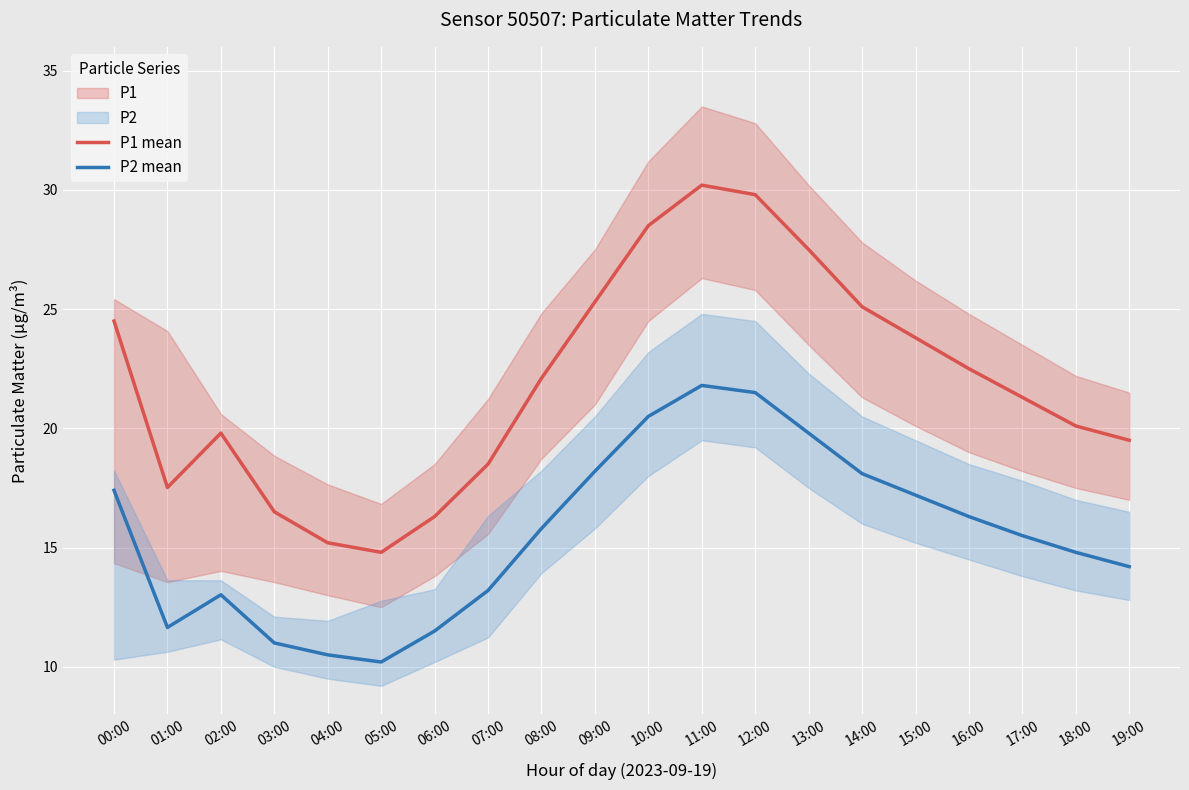

What is the label of the 6th point from the right?

14:00